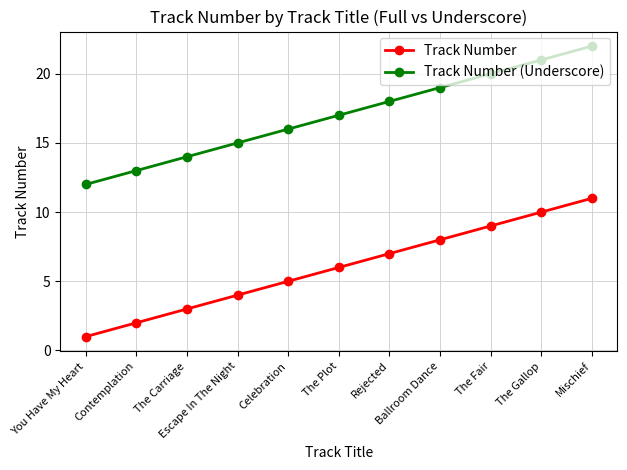

True or false: Track Number and Track Number (Underscore) cross at least once.

False